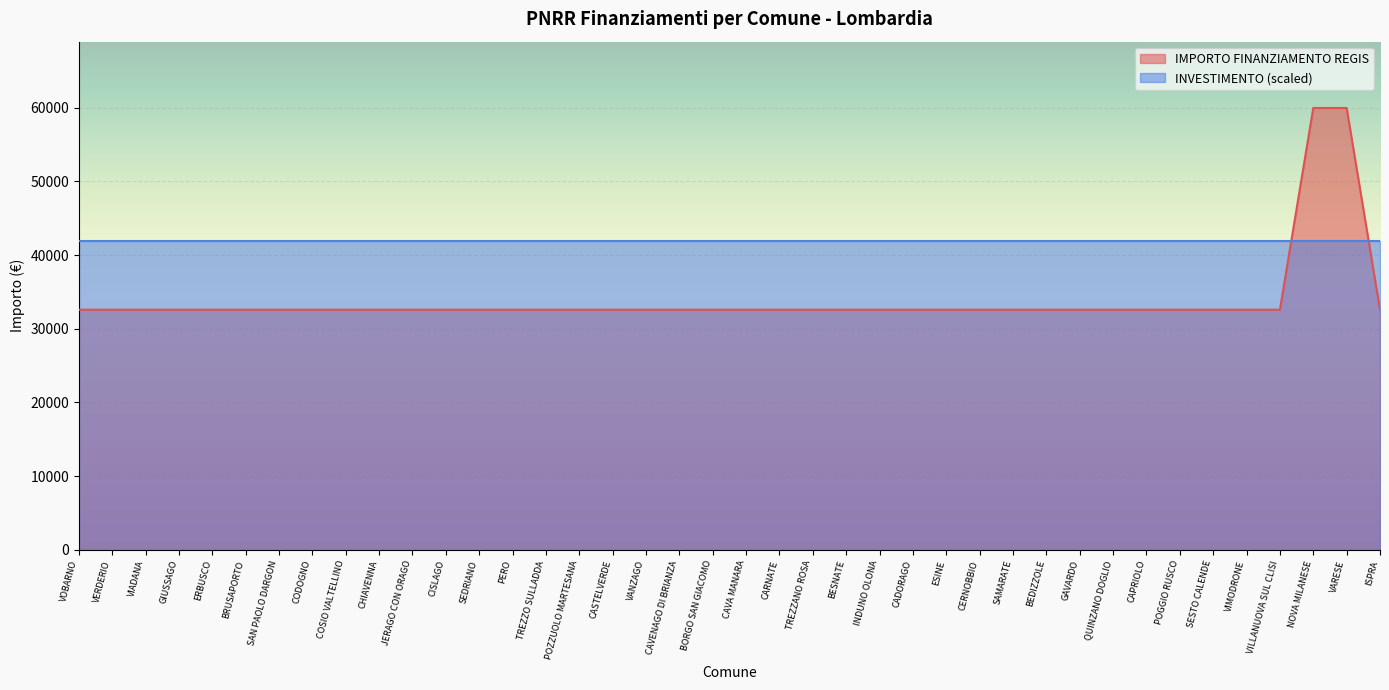

How many lines are shown in the chart?

2